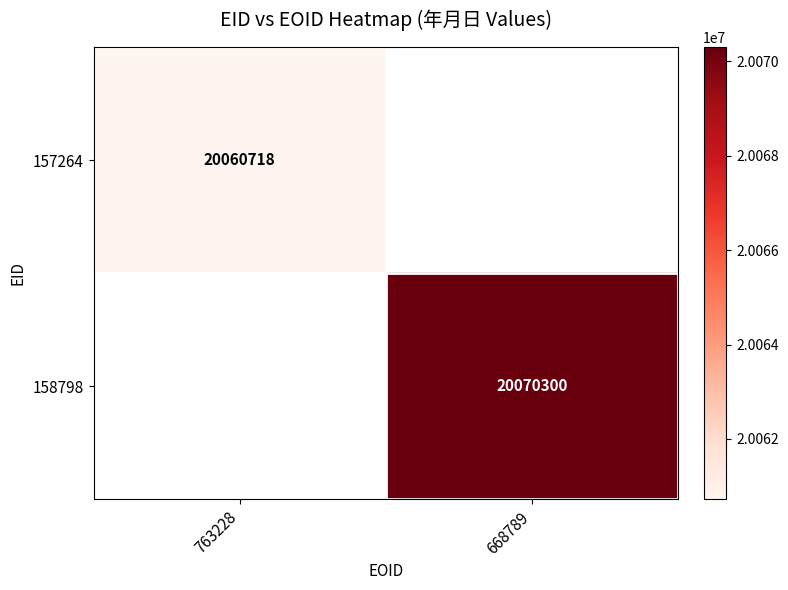

Is it true that 157264 equals 32455279 at 763228?

False